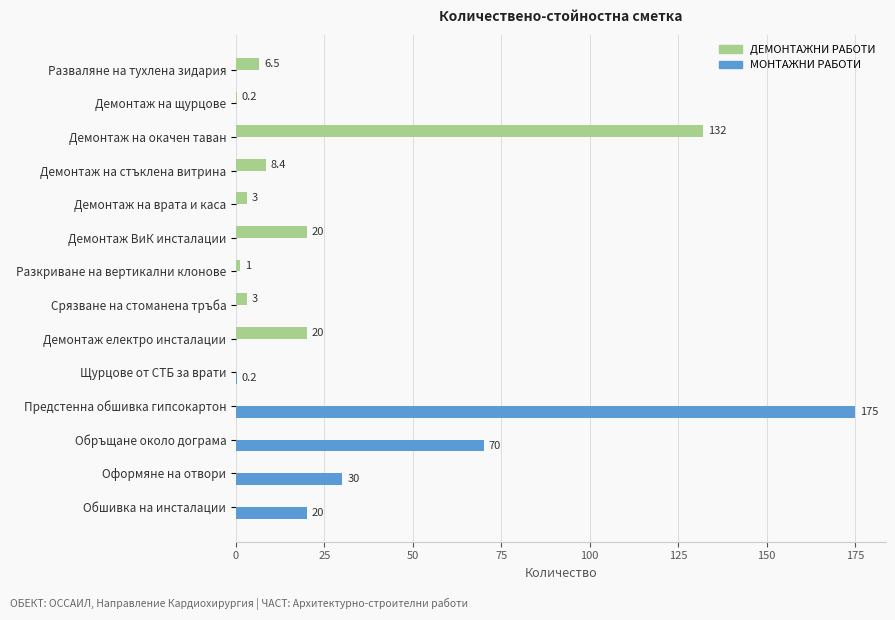

Which series changed the most between Разкриване на вертикални клонове and Обшивка на инсталации?

МОНТАЖНИ РАБОТИ